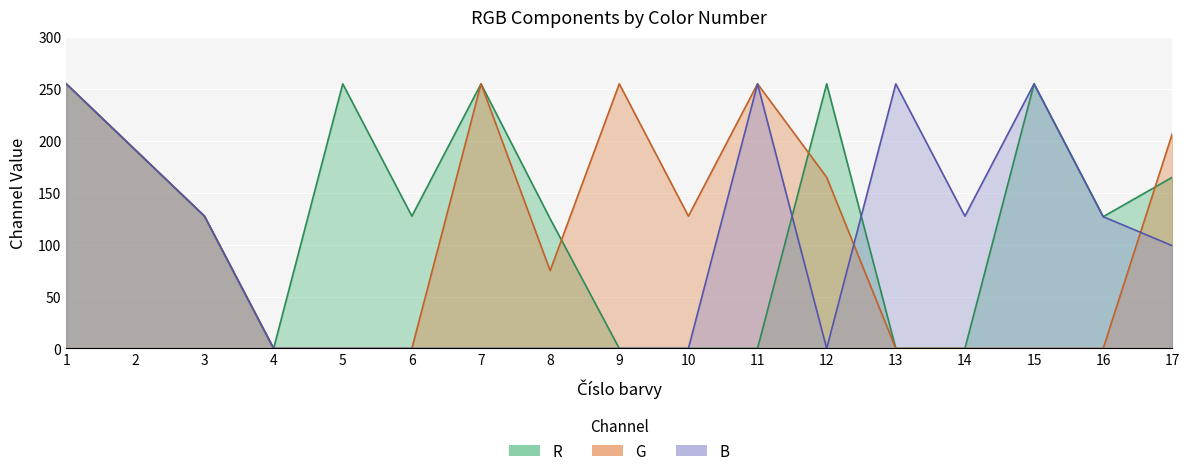

At which label does R first exceed 127?

1